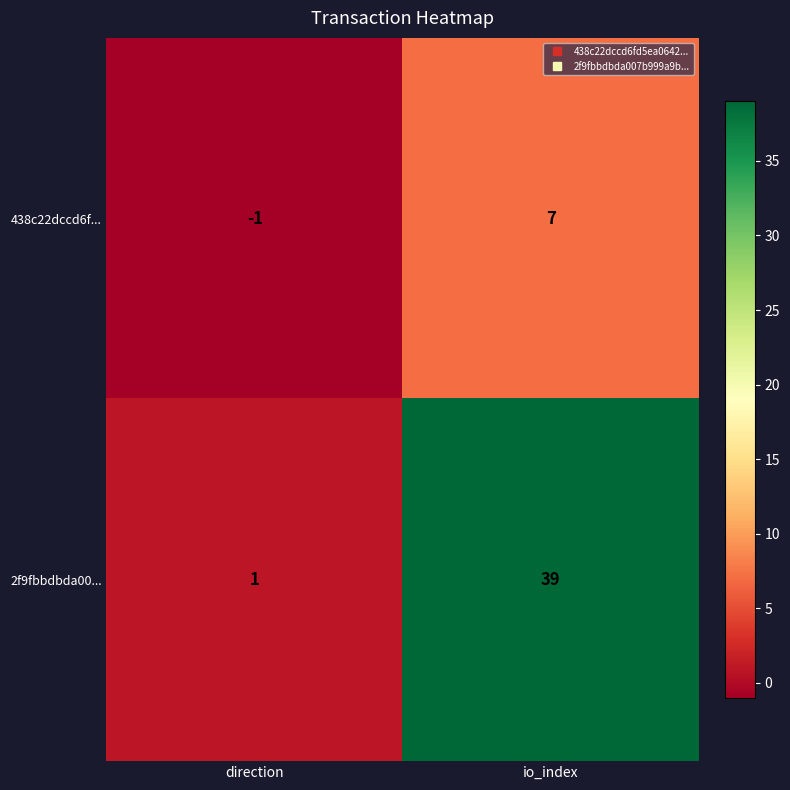

What is the sum of all 2f9fbbdbda00... values?

40